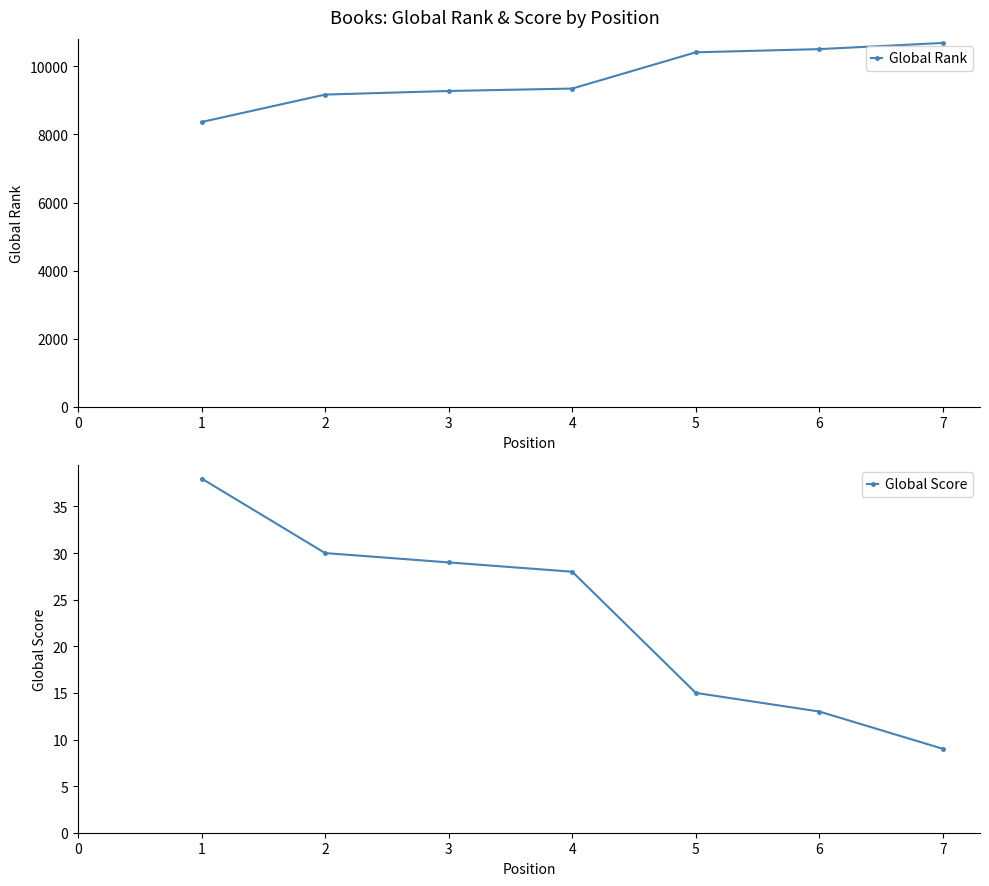

What are all the series names shown in the legend?

Global Rank, Global Score